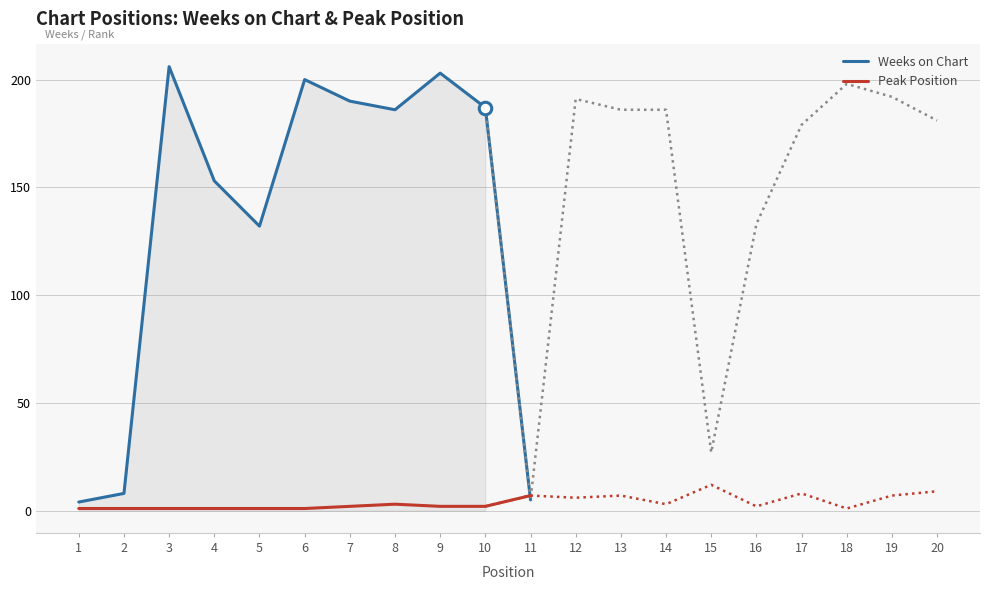

What is the approximate value of Weeks on Chart at 5, to the nearest 50?

150